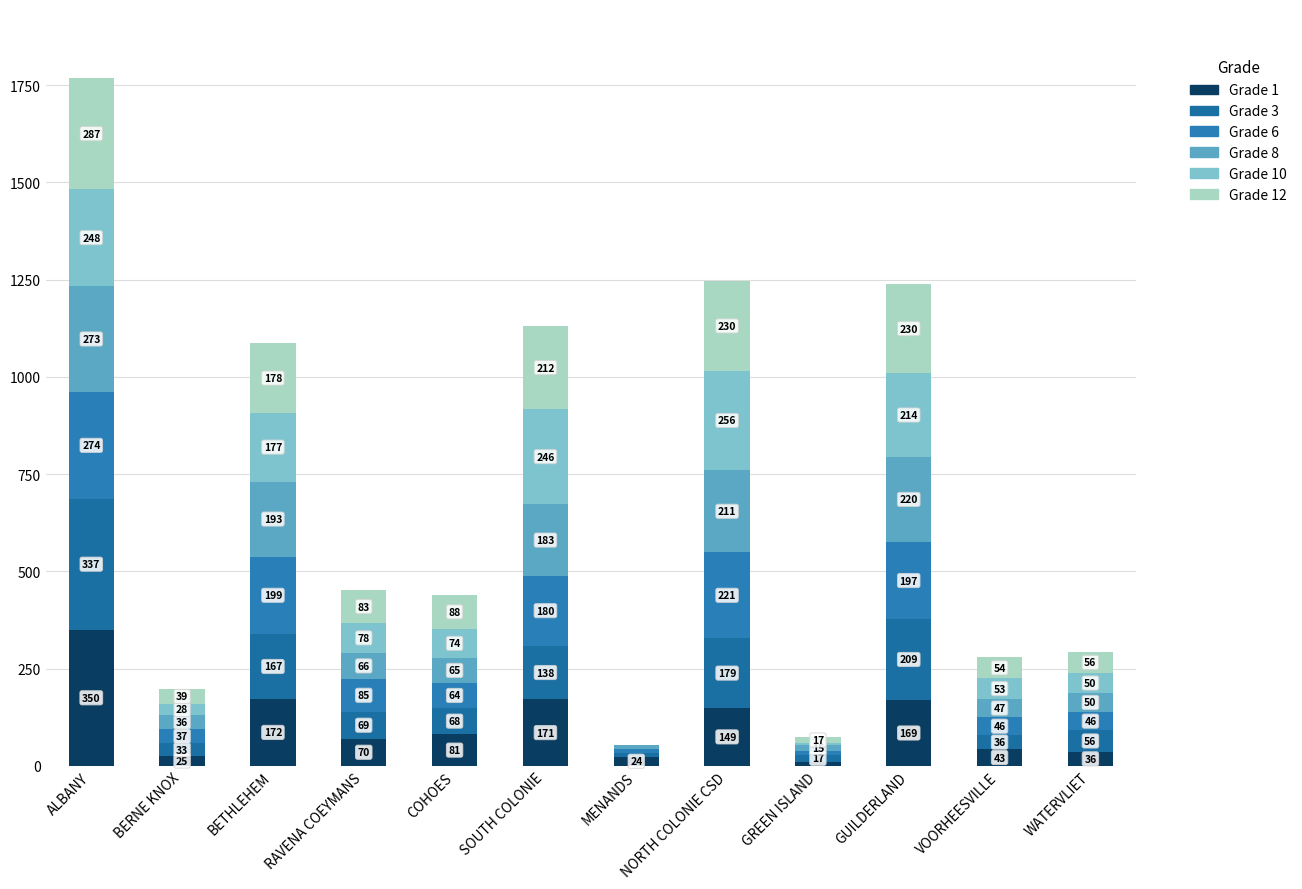

At how many categories does at least one series exceed 109?

5